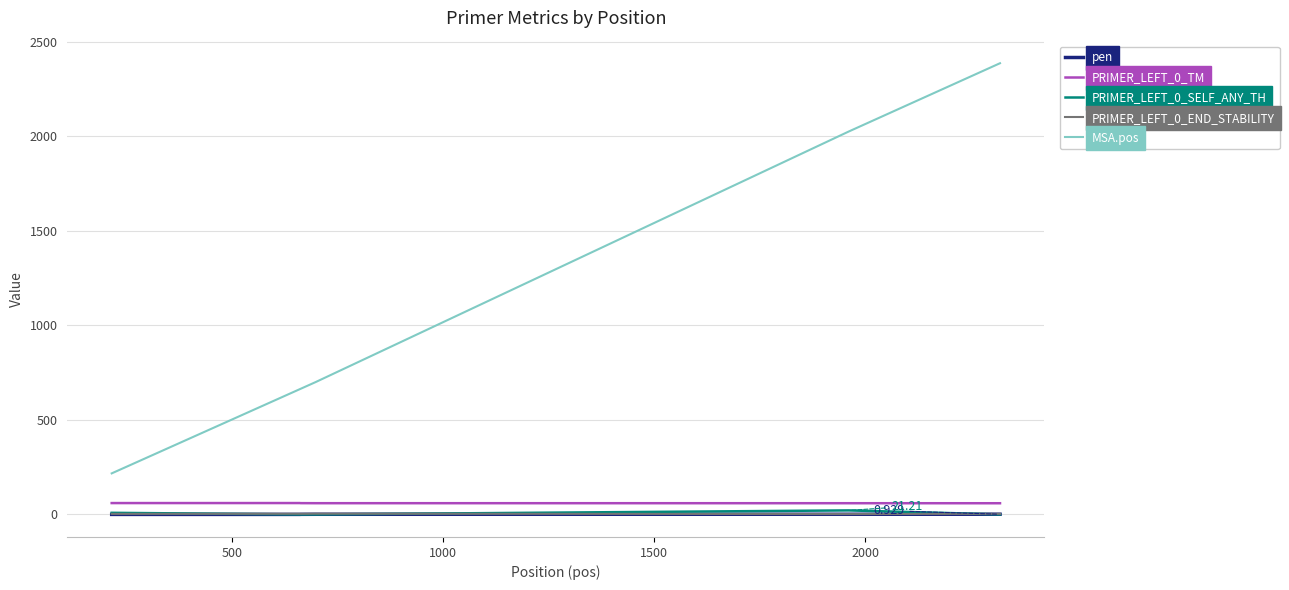

Which series has the largest range (max minus min)?

MSA.pos